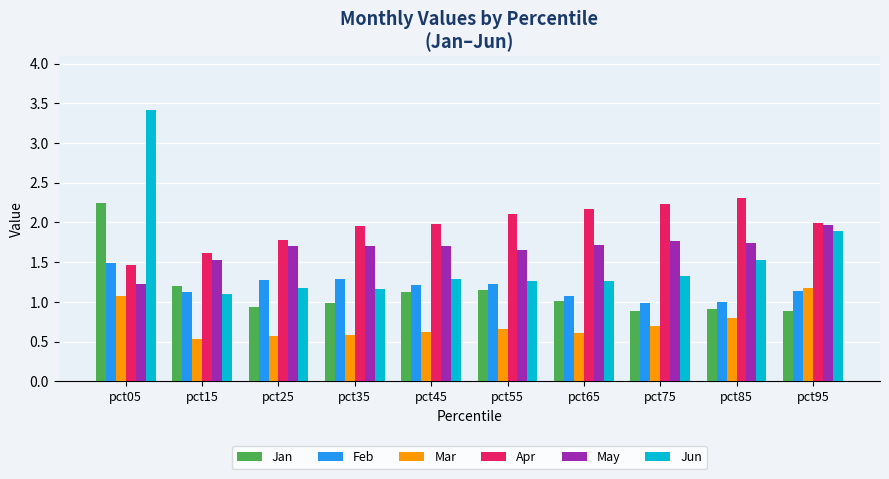

Is the value of Apr at pct65 greater than the value of Mar at pct75?

Yes